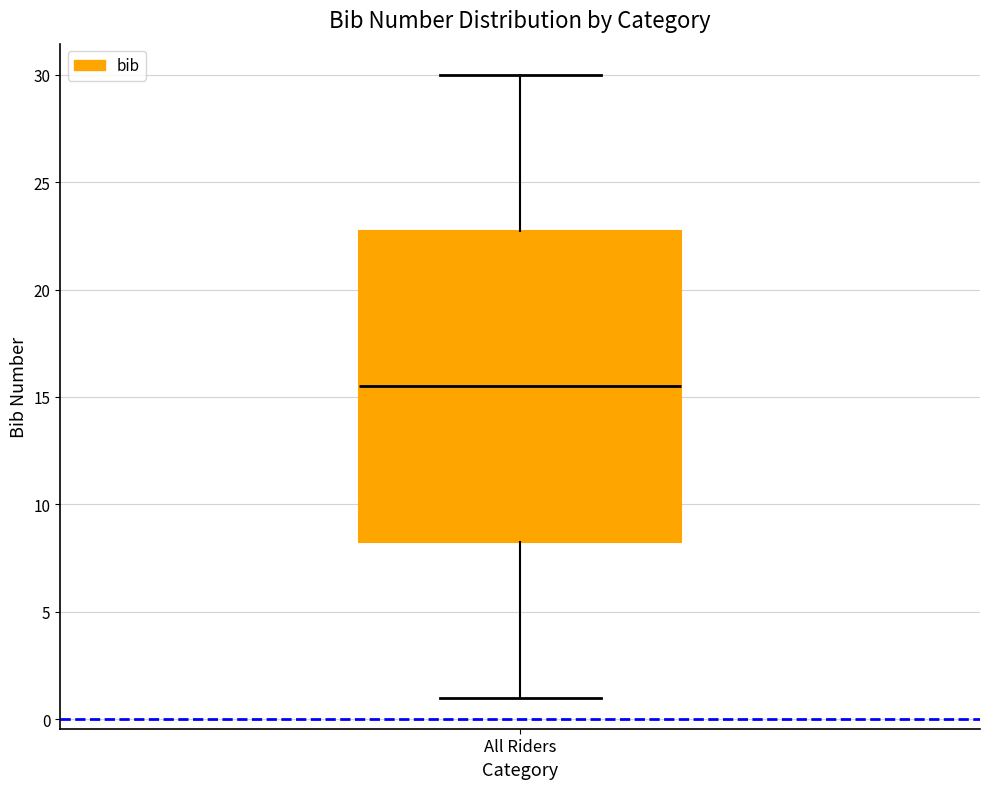

Where does the upper whisker of the box for All Riders end on the y-axis? The values are not printed on the chart, so give them approximately, as read against the axis.

30.0